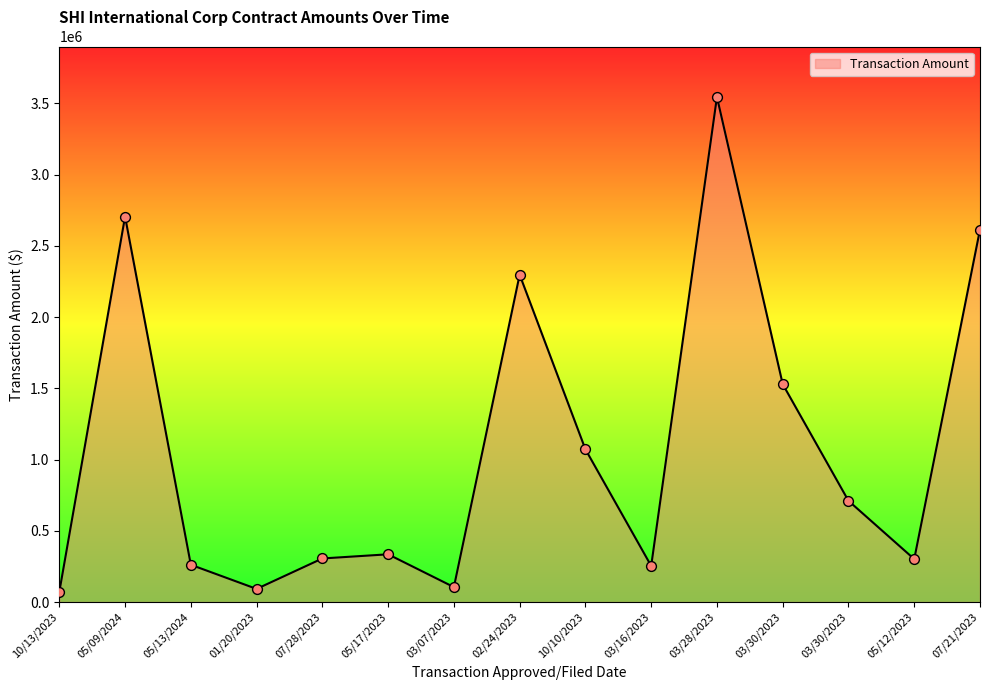

Is this an area chart (filled region under the line)?

Yes